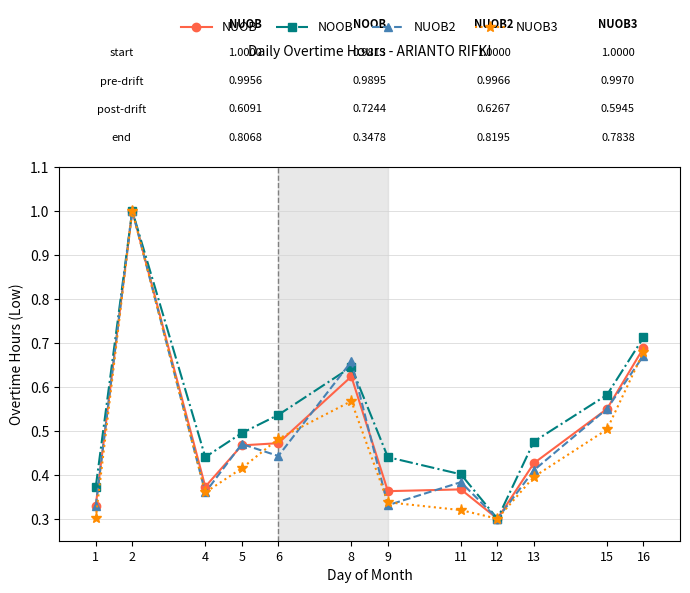

Where is the first local maximum for NUOB3?

2